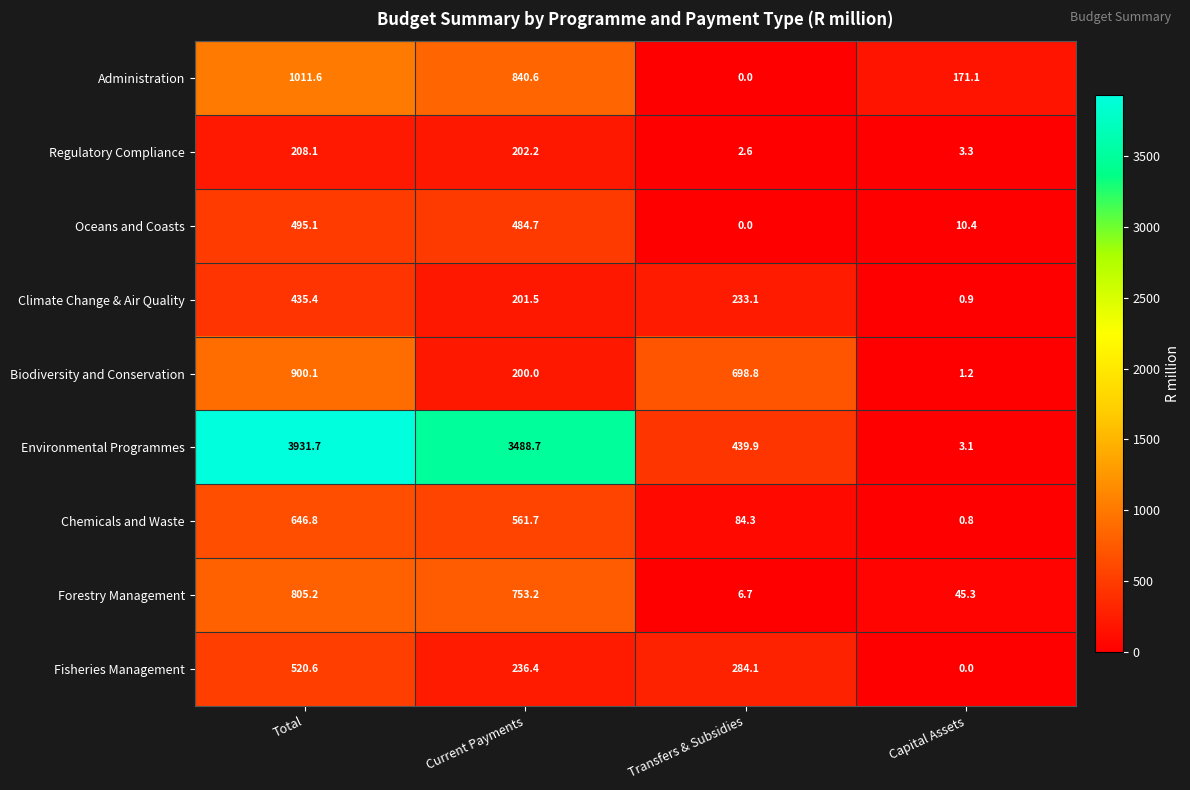

What is the sum of all Fisheries Management values?

1041.1